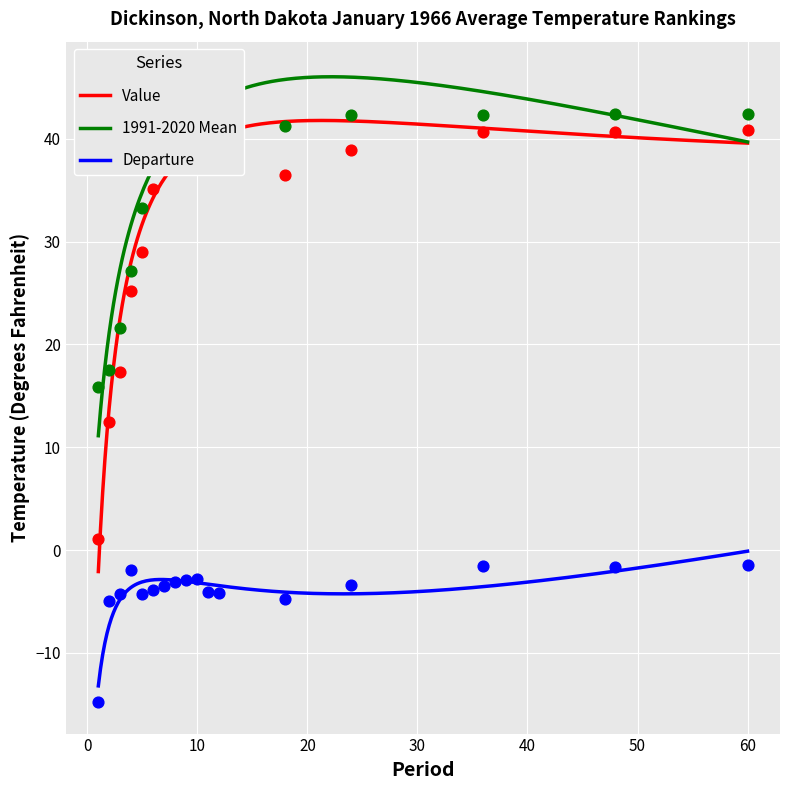

Is the value of Departure at 18 greater than the value of Value at 18?

No